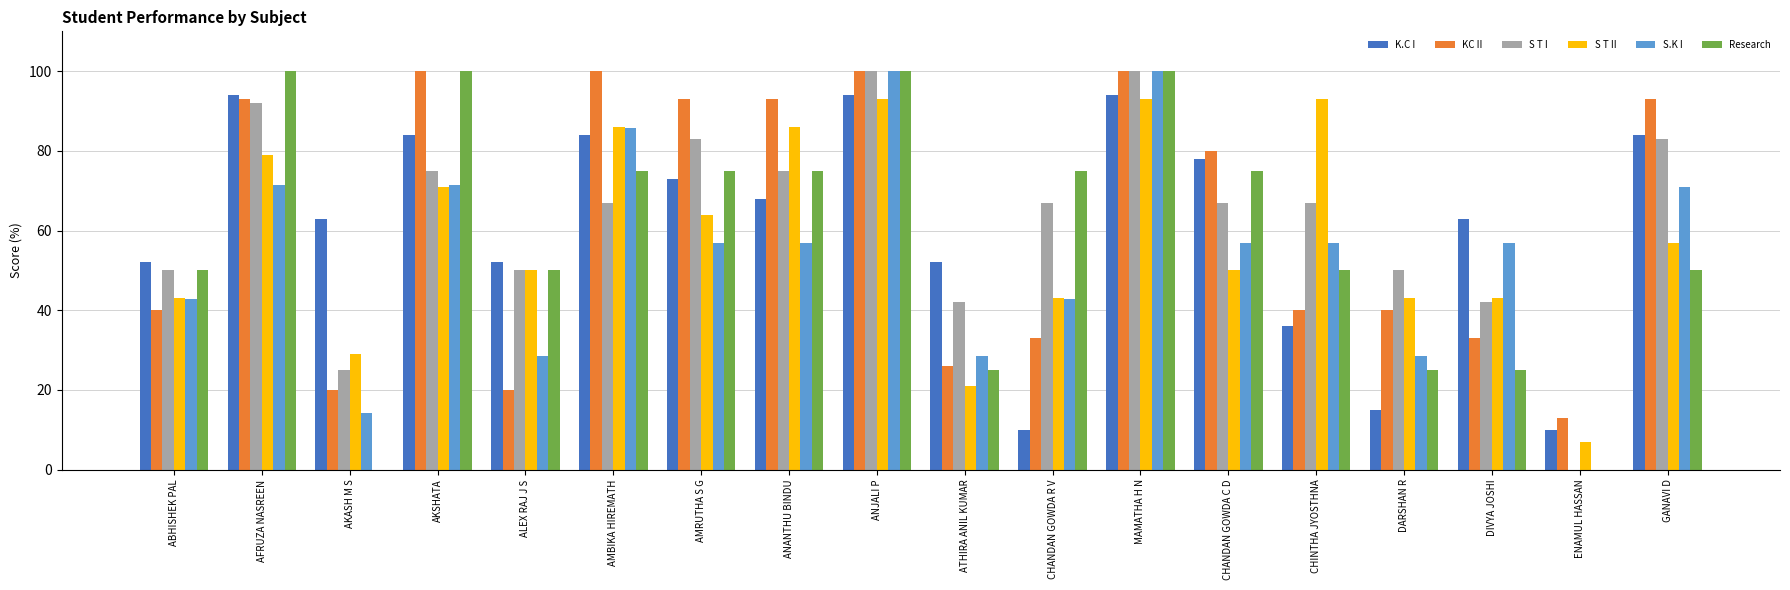

Are the bars grouped side by side (vs. stacked)?

Yes